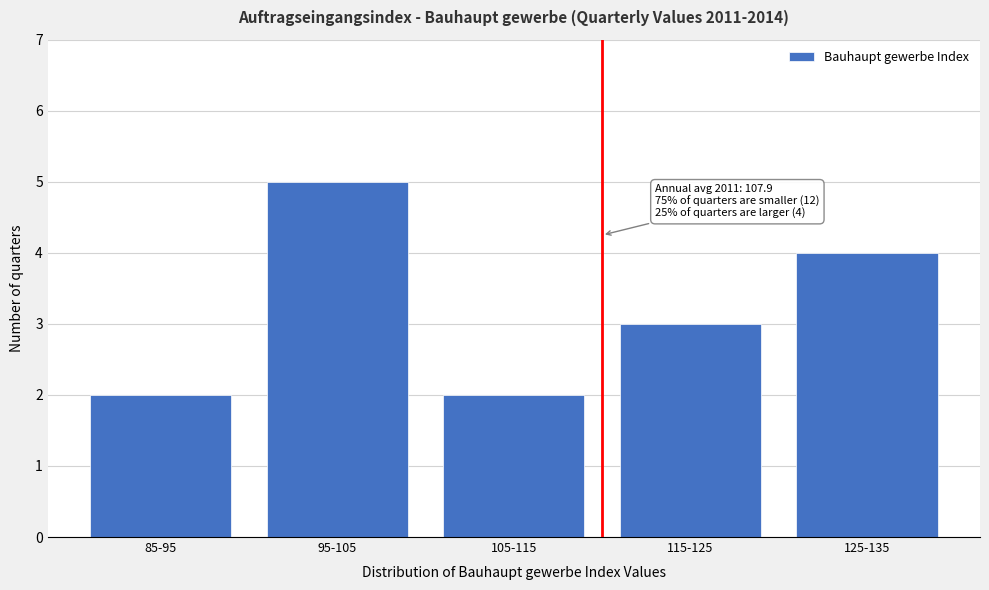

Reading left to right, list all the values displayed in this chart.

2	5	2	3	4